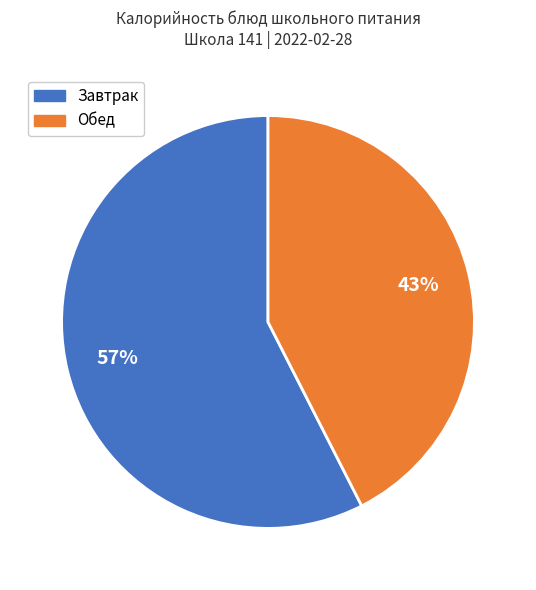

To the nearest percent, what percentage of the pie is Обед?

43%